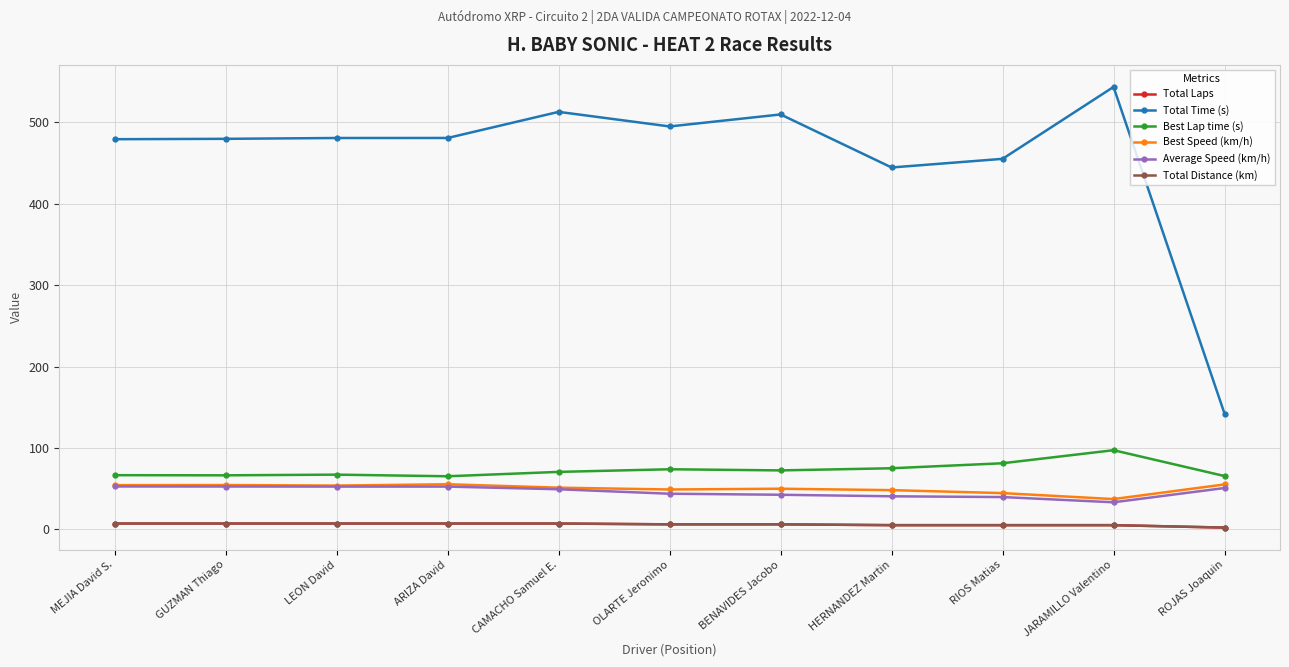

What is the difference between the maximum and second lowest values in the Total Laps series?

2.0